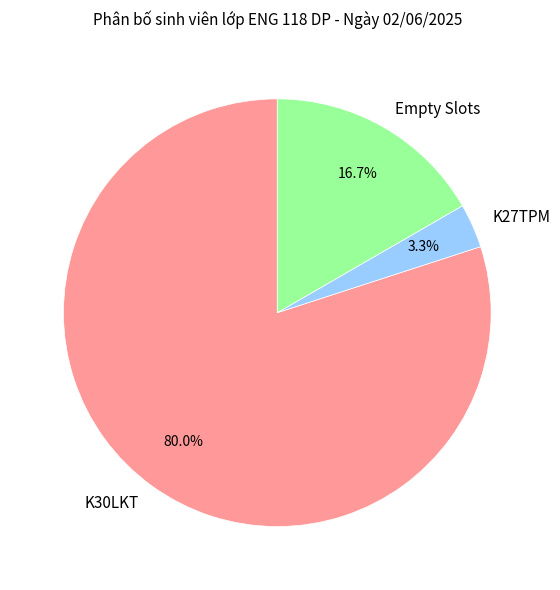

Between K30LKT and Empty Slots, which is larger?

K30LKT